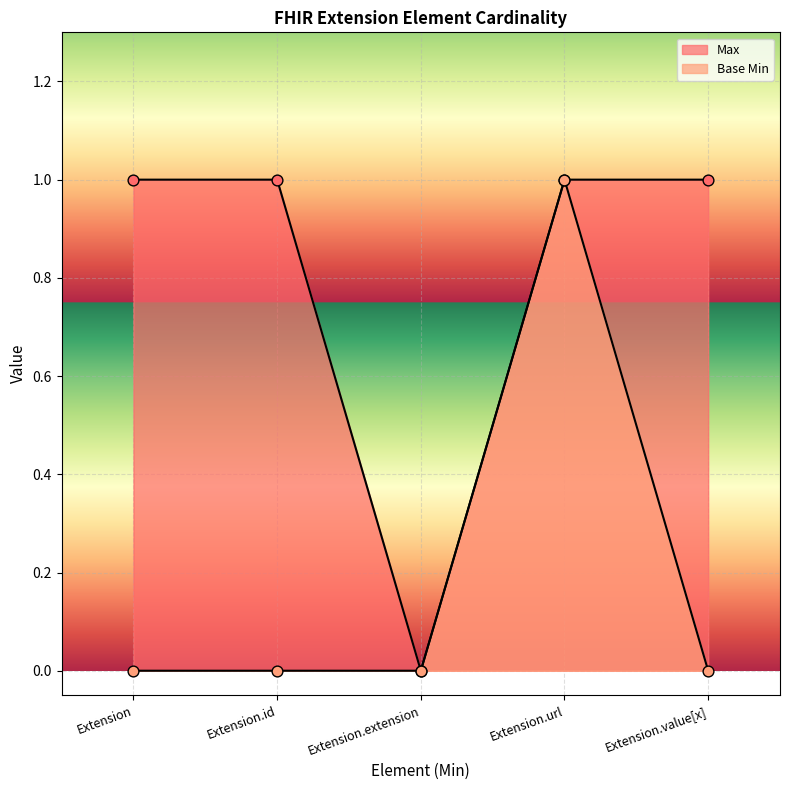

What is the total value across all series at Extension?

1